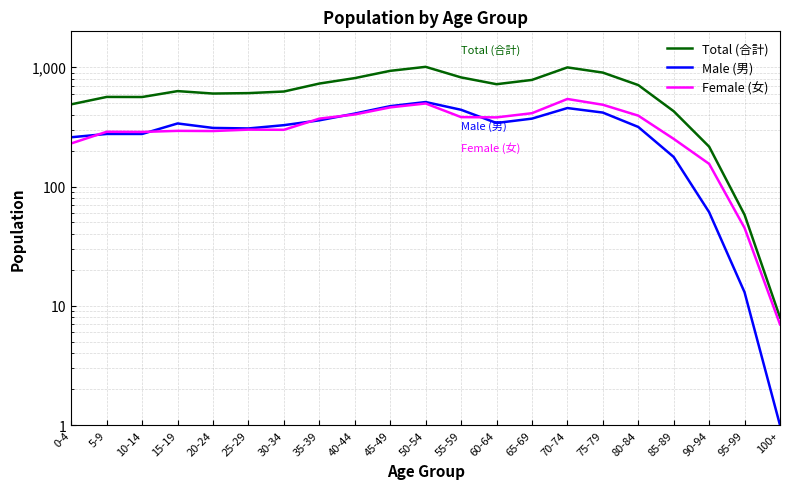

At which label does Male (男) first exceed 327?

15-19